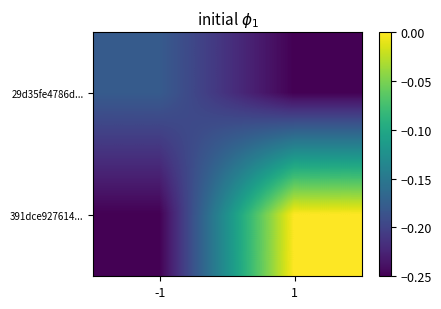

What is the total value across all series at 1?

-0.2